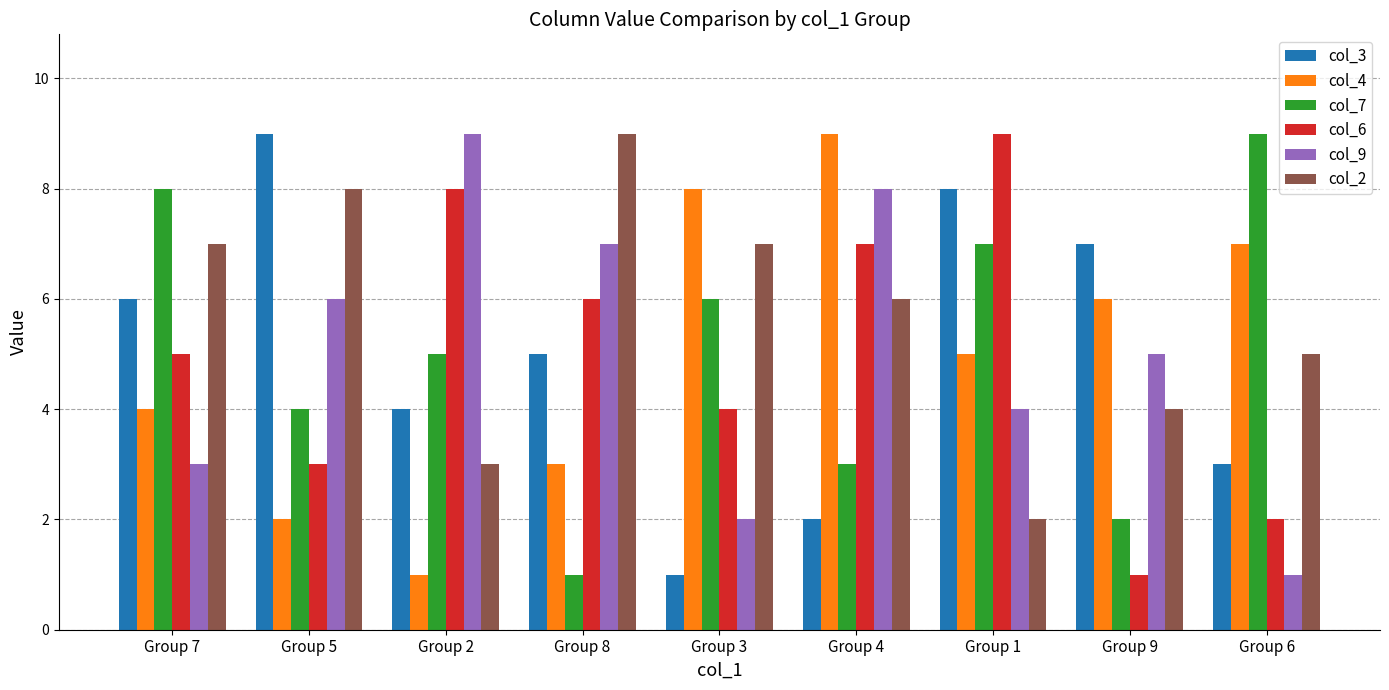

At Group 6, list the series in order from smallest to largest.

col_9, col_6, col_3, col_2, col_4, col_7